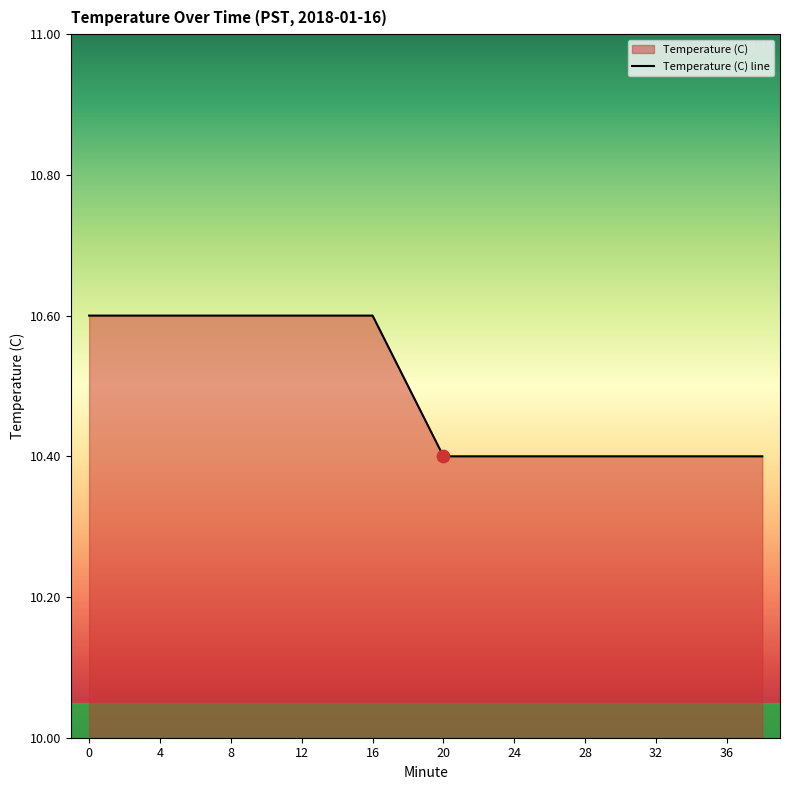

Which has a higher value, 20 or 36?

20